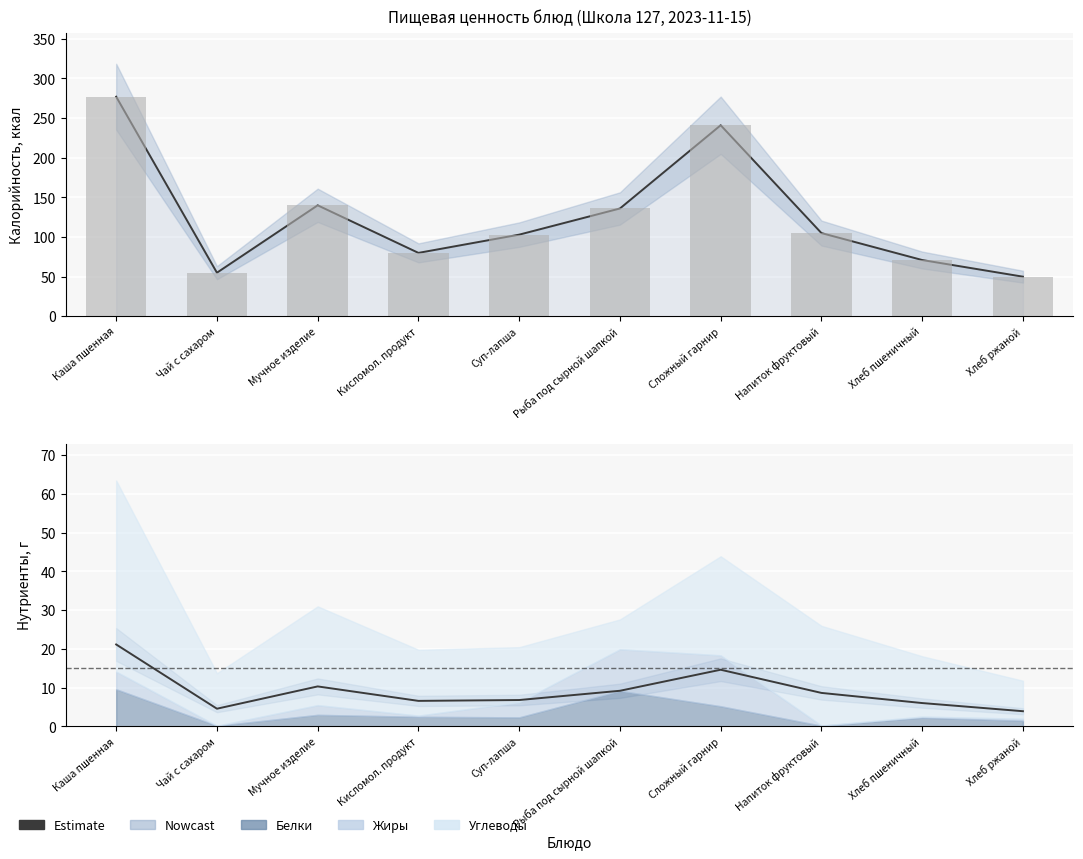

Reading left to right, extract all data points from this chart.

Каша пшенная=21.2	Чай с сахаром=4.6	Мучное изделие=10.3	Кисломол. продукт=6.6	Суп-лапша=6.8	Рыба под сырной шапкой=9.2	Сложный гарнир=14.6	Напиток фруктовый=8.7	Хлеб пшеничный=6.0	Хлеб ржаной=3.9